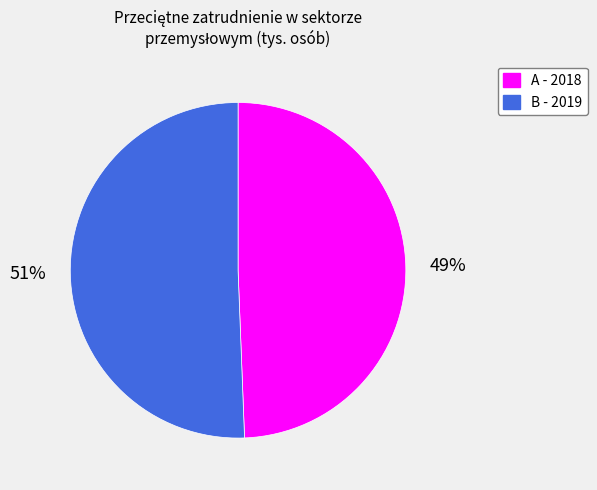

To the nearest percent, what is the combined percentage of A - 2018 and B - 2019?

100%